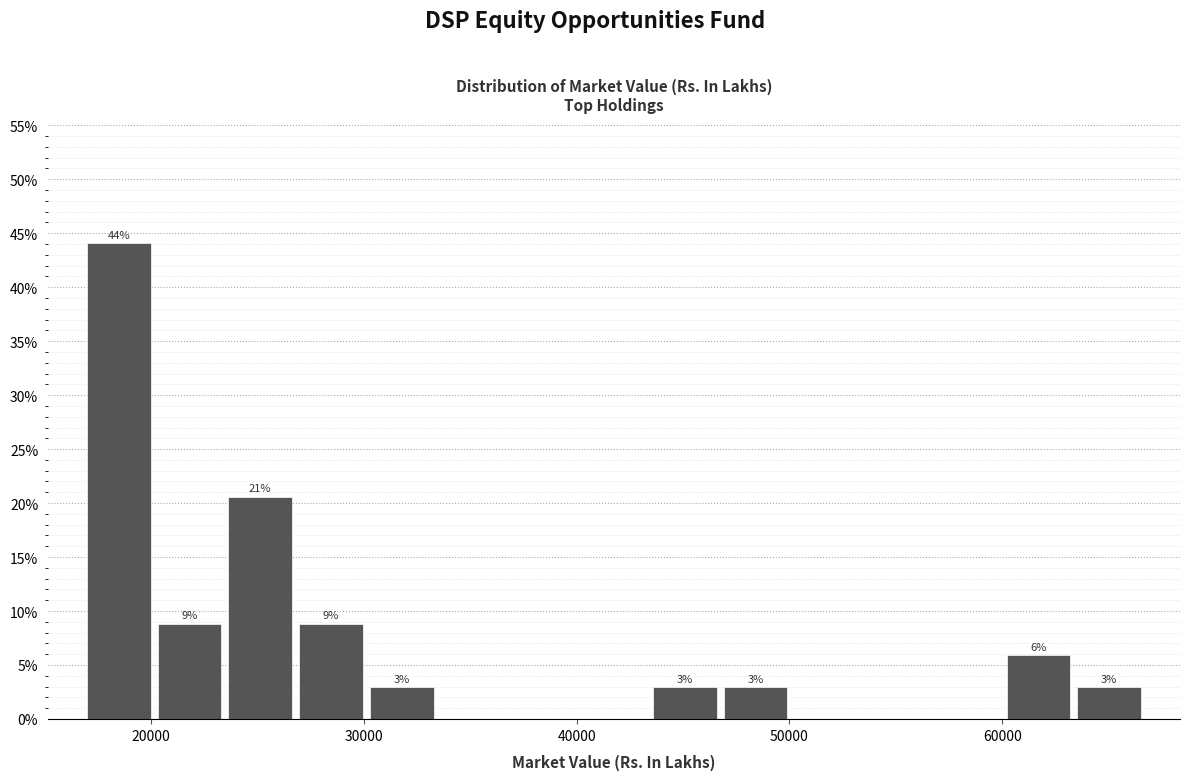

Around what value on the x-axis is the tallest bar? Give the approximate position of its centre, as read against the axis.

18000